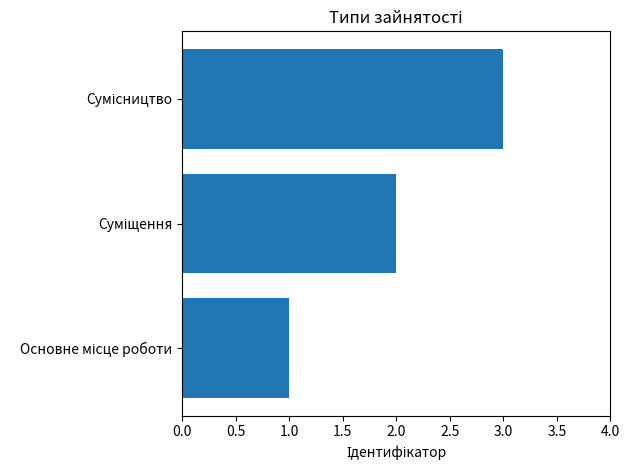

How many distinct data groups are displayed?

1